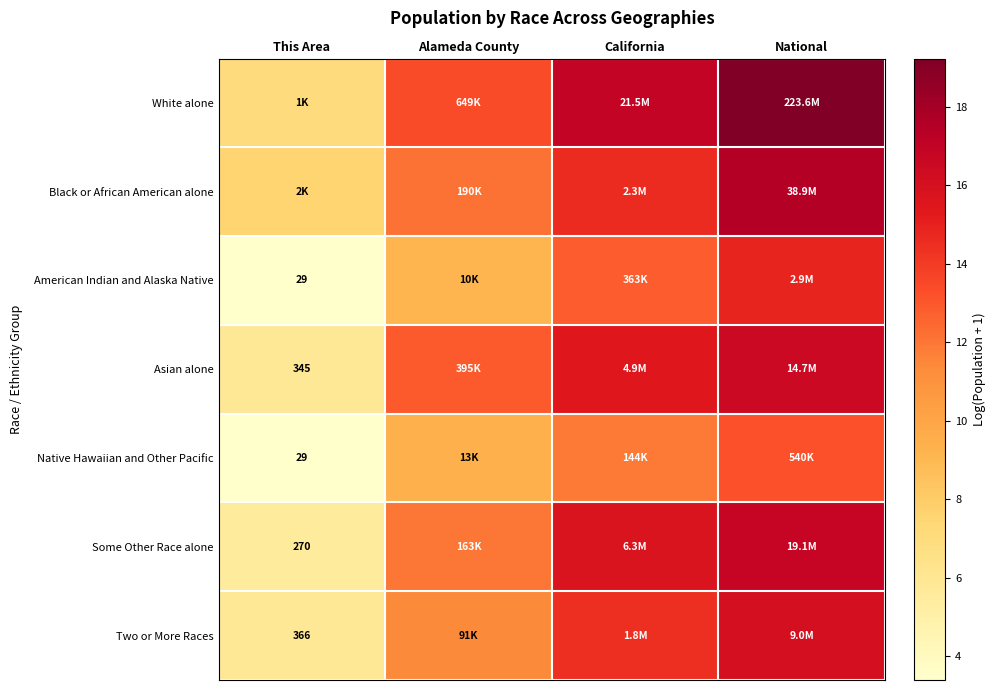

How many categories are shown in the chart?

4